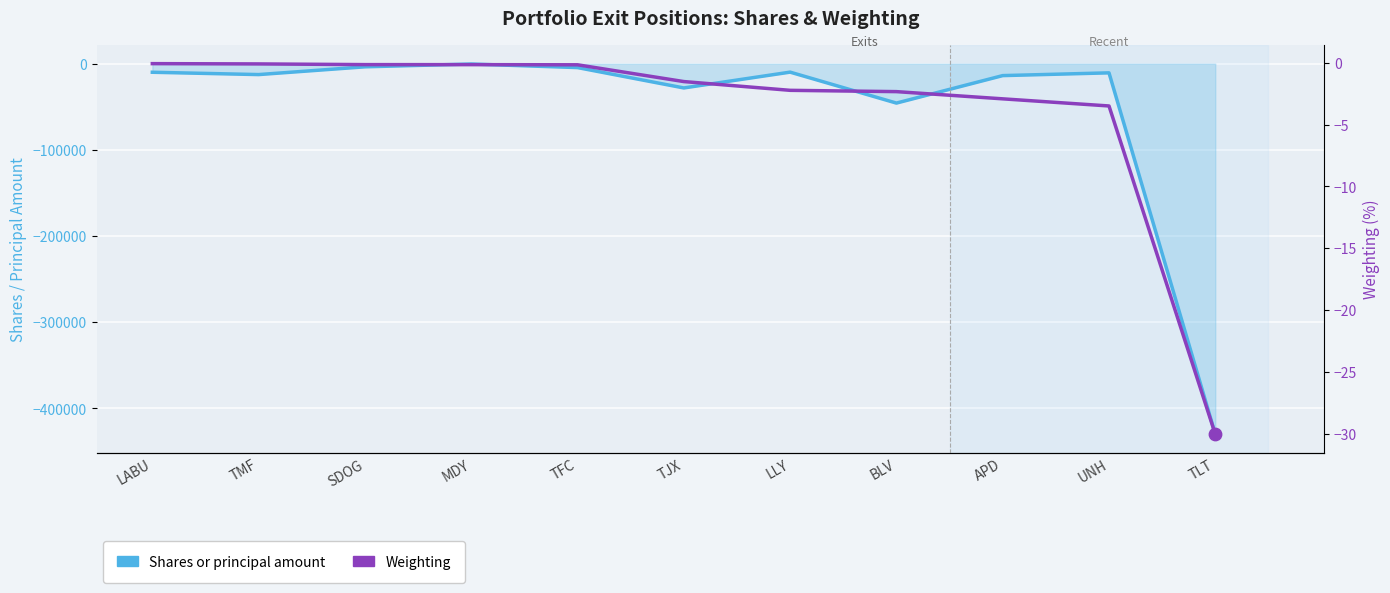

Which series contains the lowest Y value?

Shares or principal amount